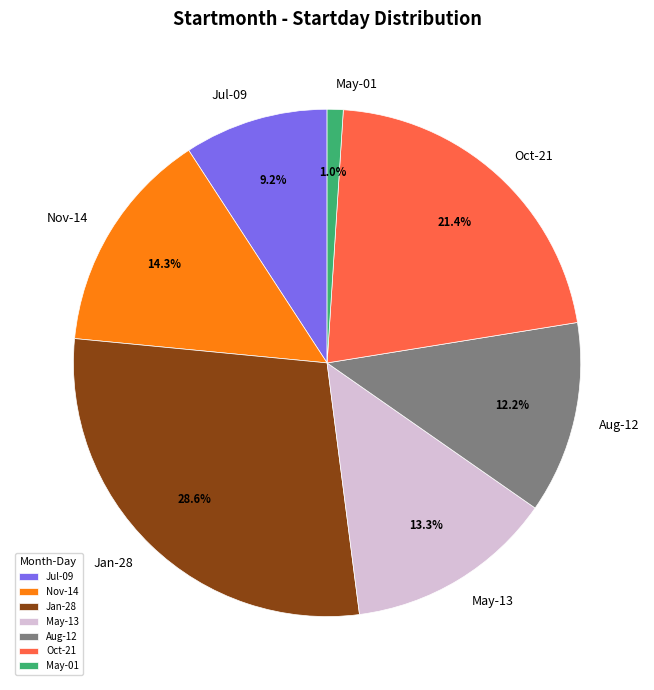

Which has a higher value, Nov-14 or Oct-21?

Oct-21